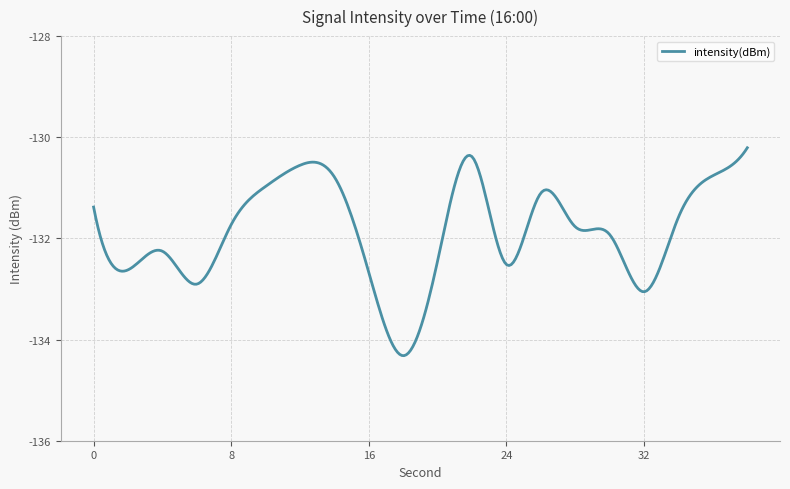

What is the smallest value displayed?

-134.3